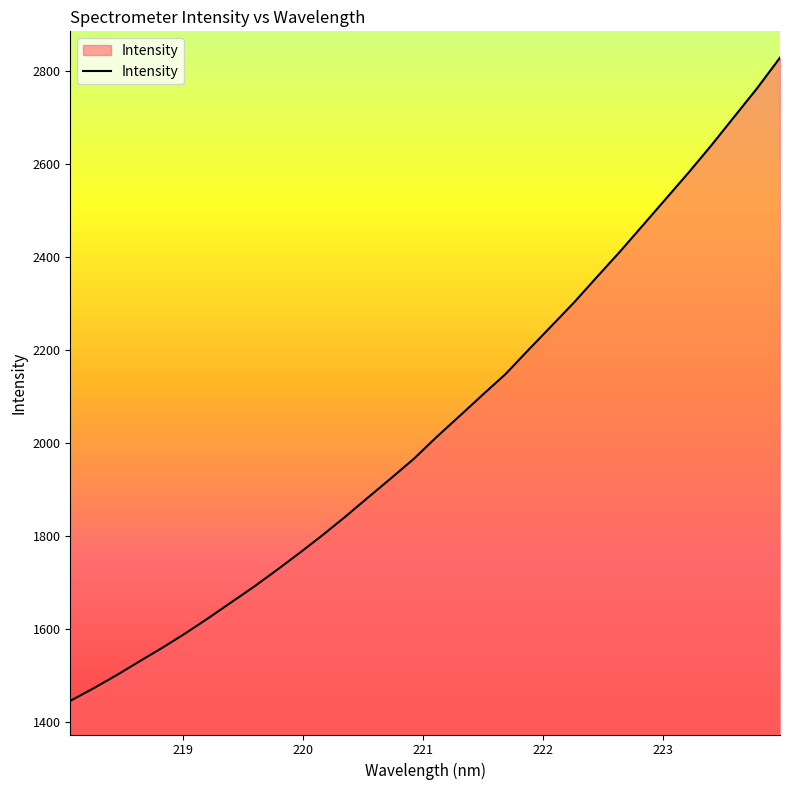

What is the greatest value displayed?

2828.5